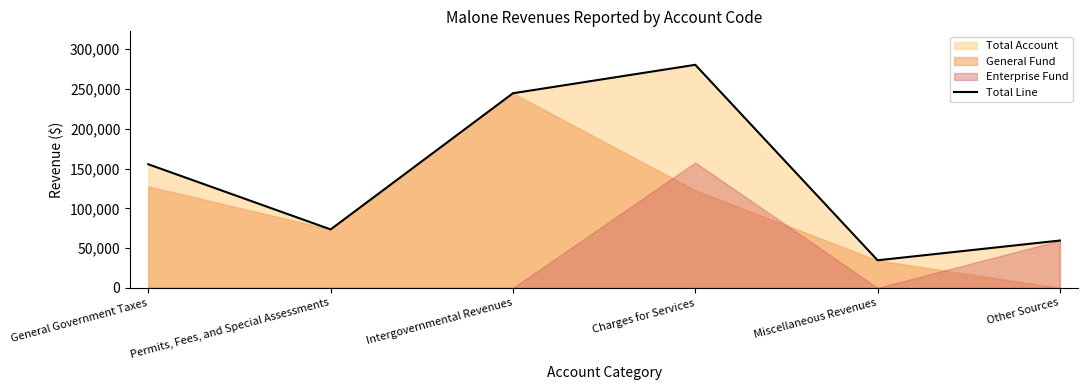

What is the label of the 4th point from the right?

Intergovernmental Revenues